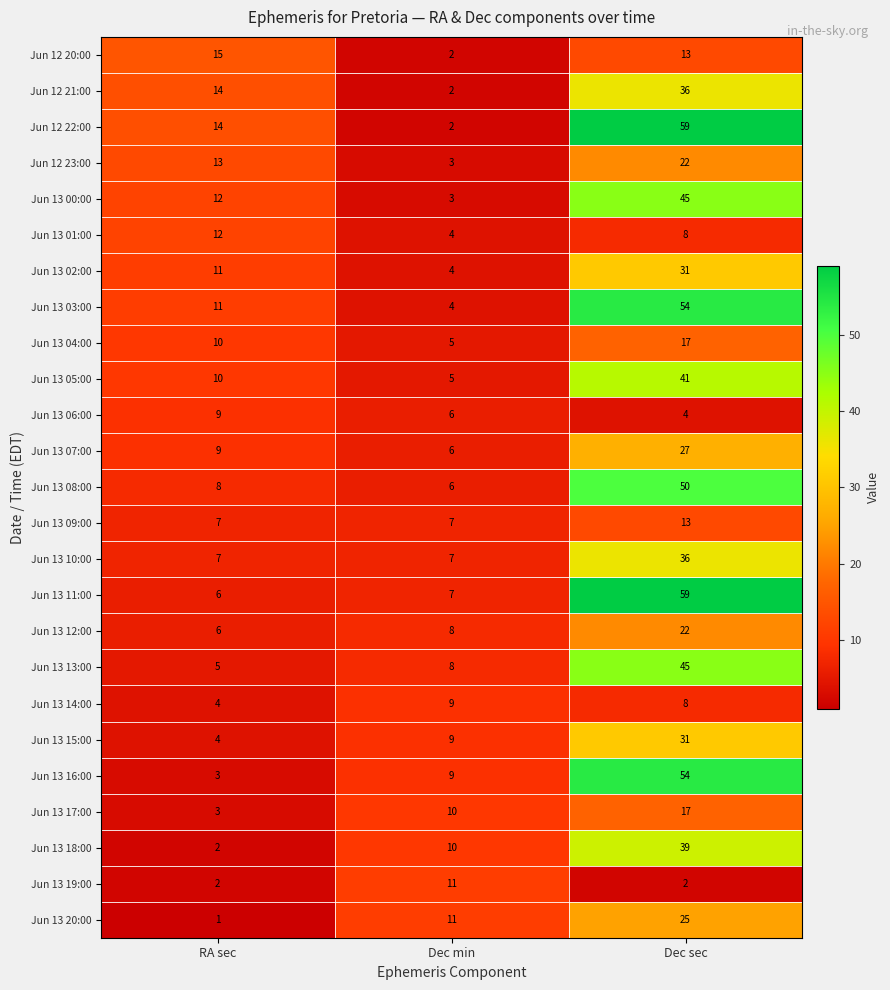

List the labels in order of Jun 13 02:00 value, smallest first.

Dec min, RA sec, Dec sec